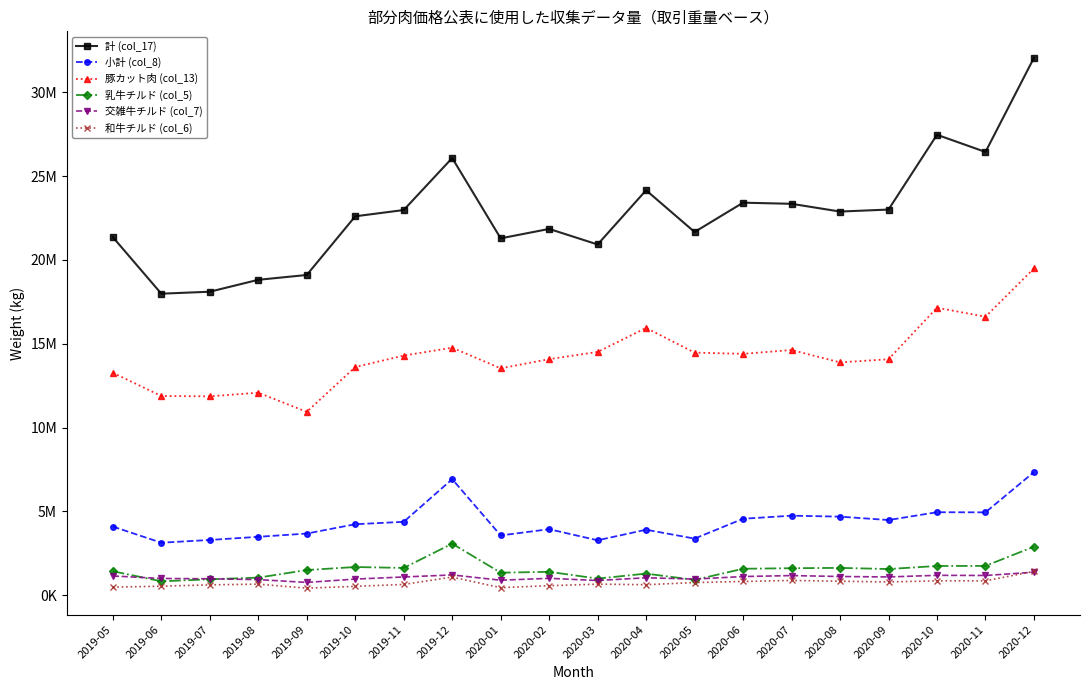

Which category has the lowest value in the 交雑牛チルド (col_7) series?

2019-09